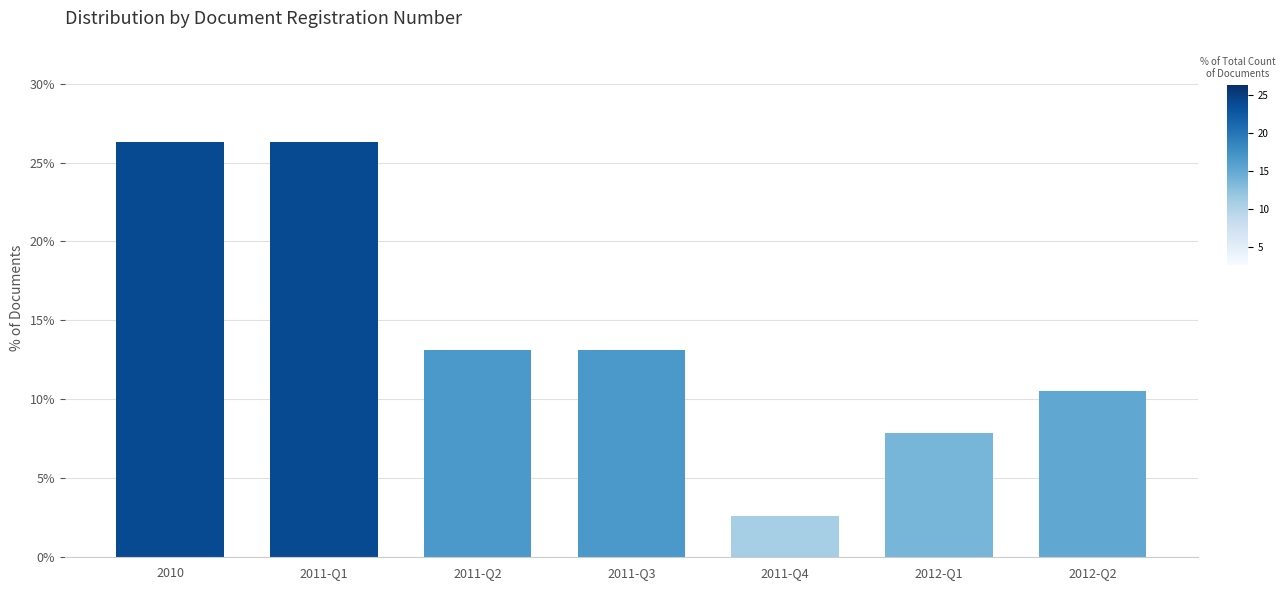

Reading right to left, what are all the values shown in this chart?

10.5	7.9	2.6	13.2	13.2	26.3	26.3